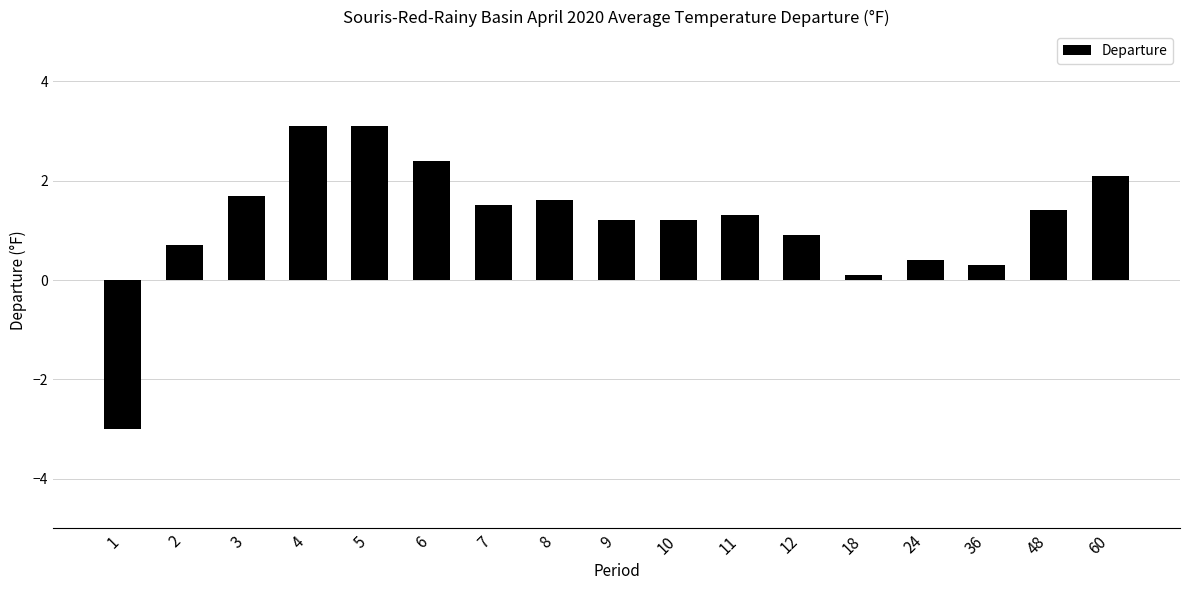

How many values are below 1?

6